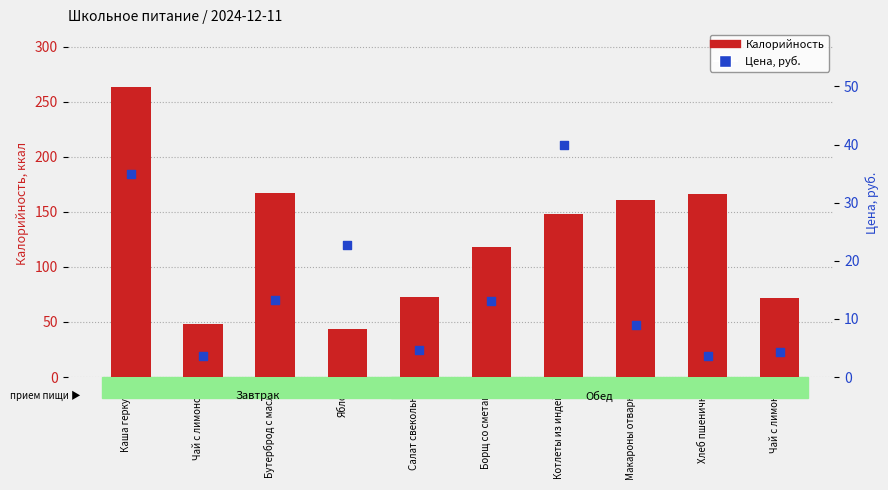

At how many categories does at least one series exceed 226?

1